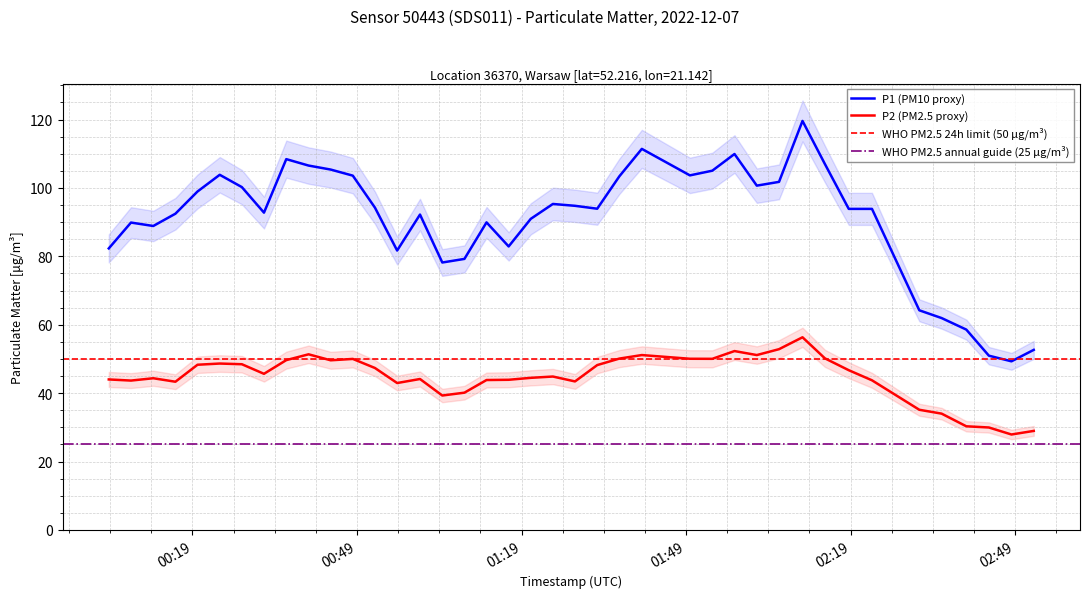

True or false: P1 (PM10 proxy) and P2 (PM2.5 proxy) intersect in this chart.

False